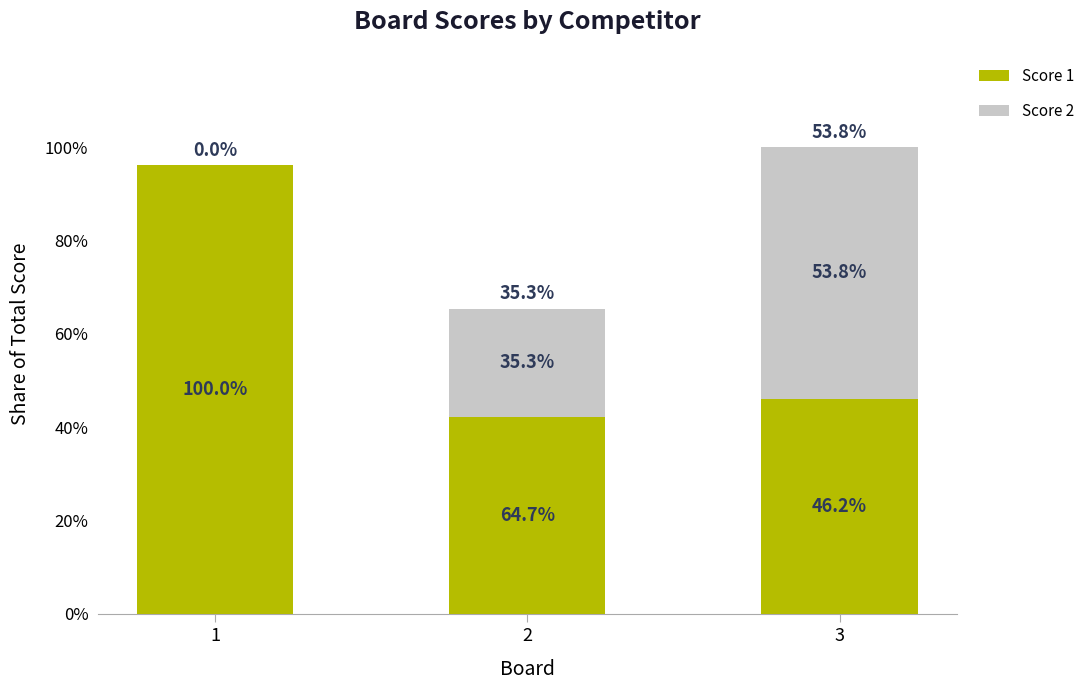

Rank the series by their average value, from highest to lowest.

Score 1, Score 2